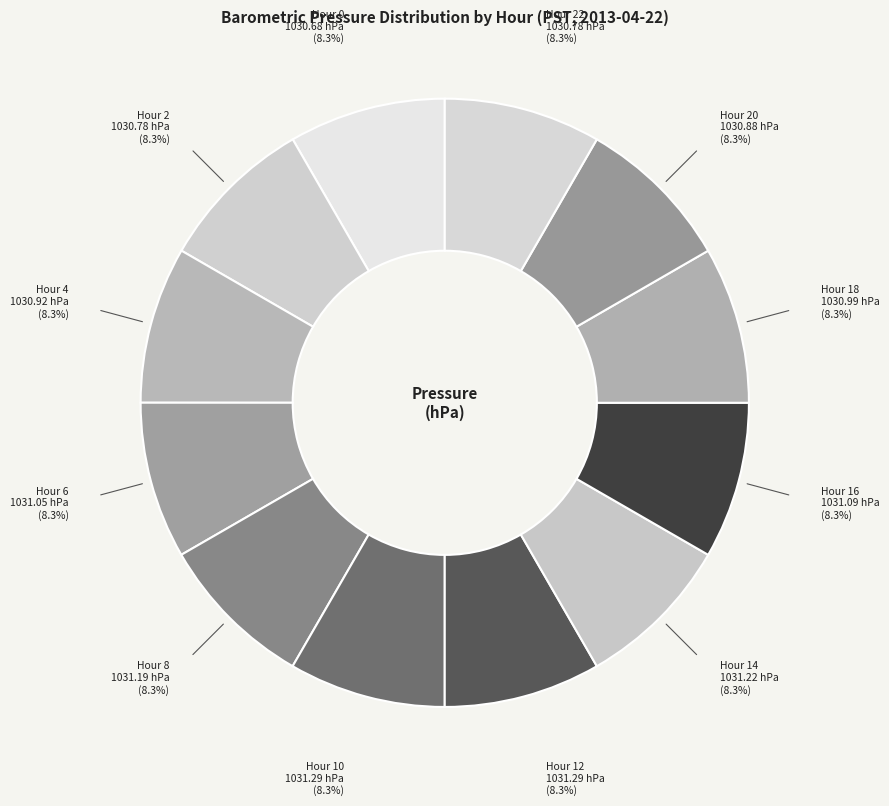

Count the number of slices in the pie.

12